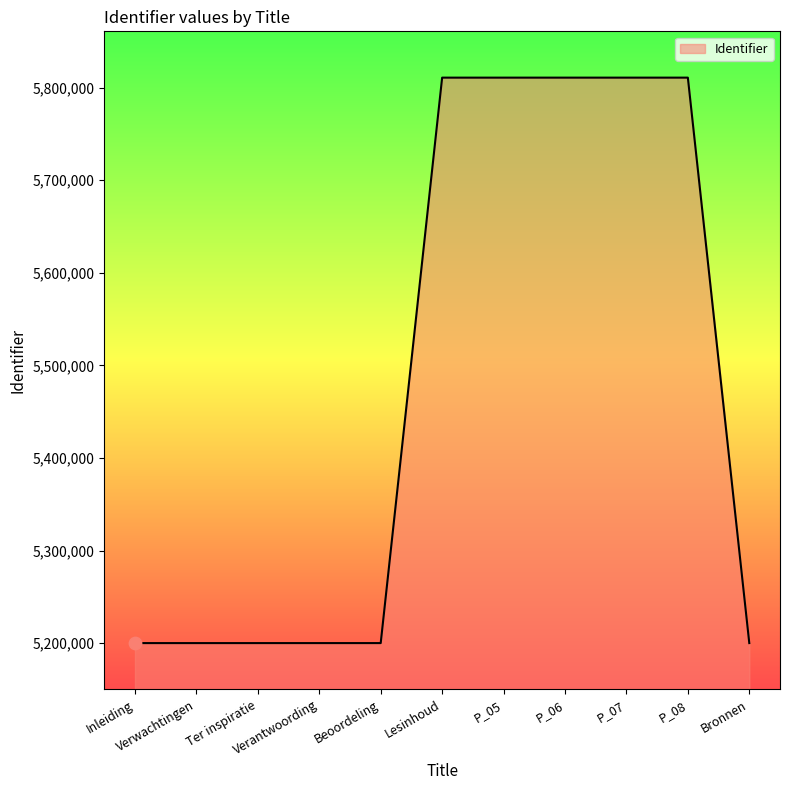

Which has a higher value, P_06 or Verantwoording?

P_06